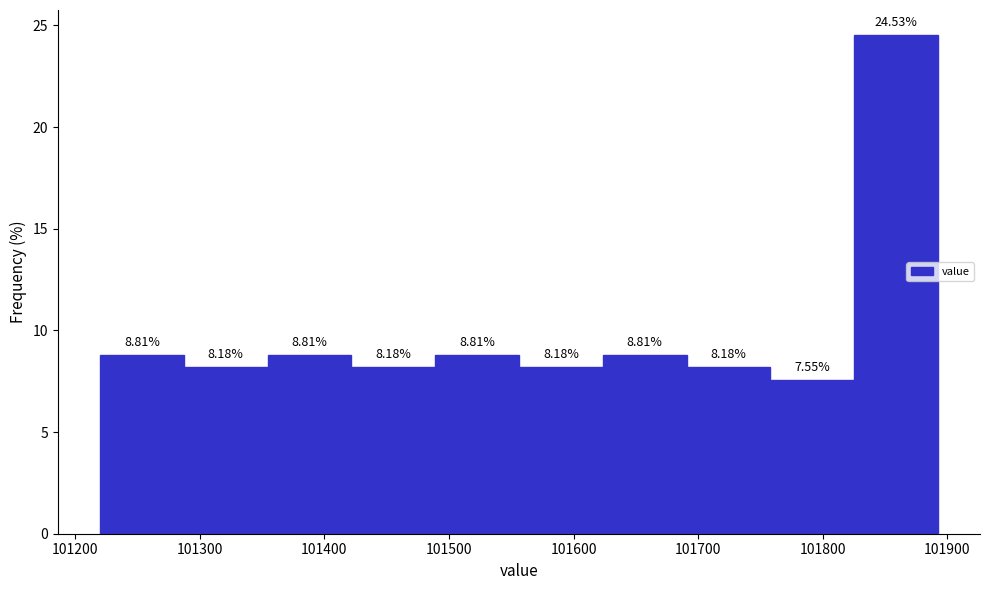

What is the height of the bar covering 101760 to 101830 on the x-axis? The bar edges are not printed on the chart, so give them approximately, as read against the axis.

7.55